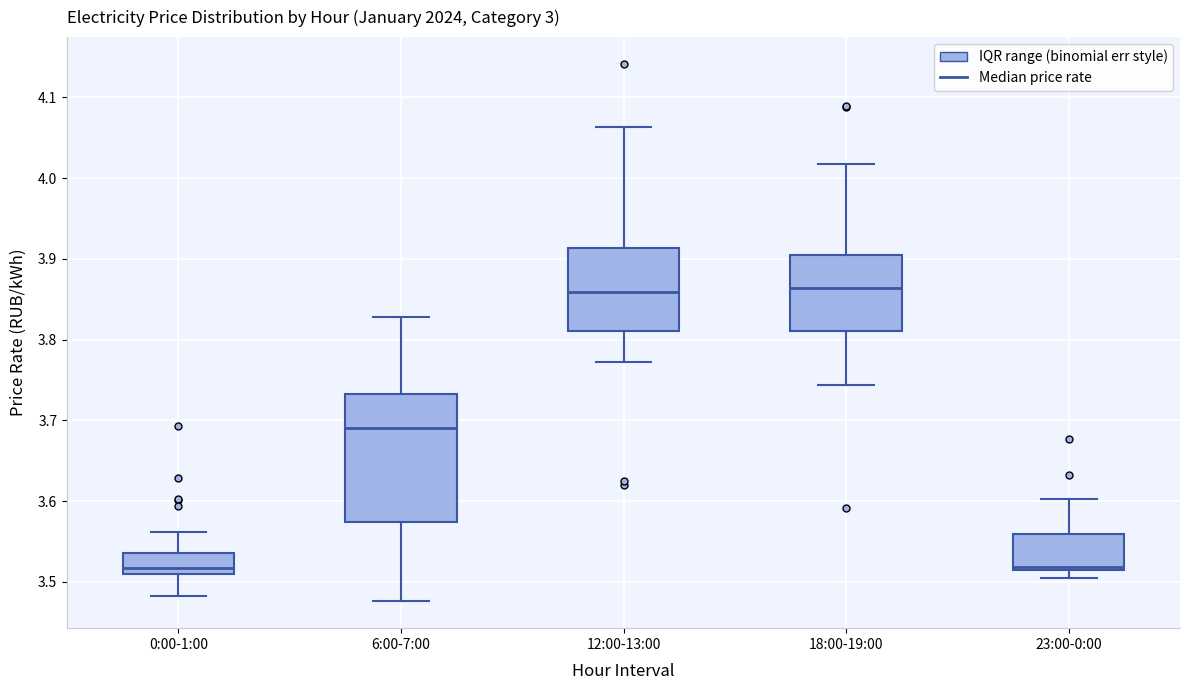

Which box is the tallest, from its lower edge to its upper edge?

6:00-7:00